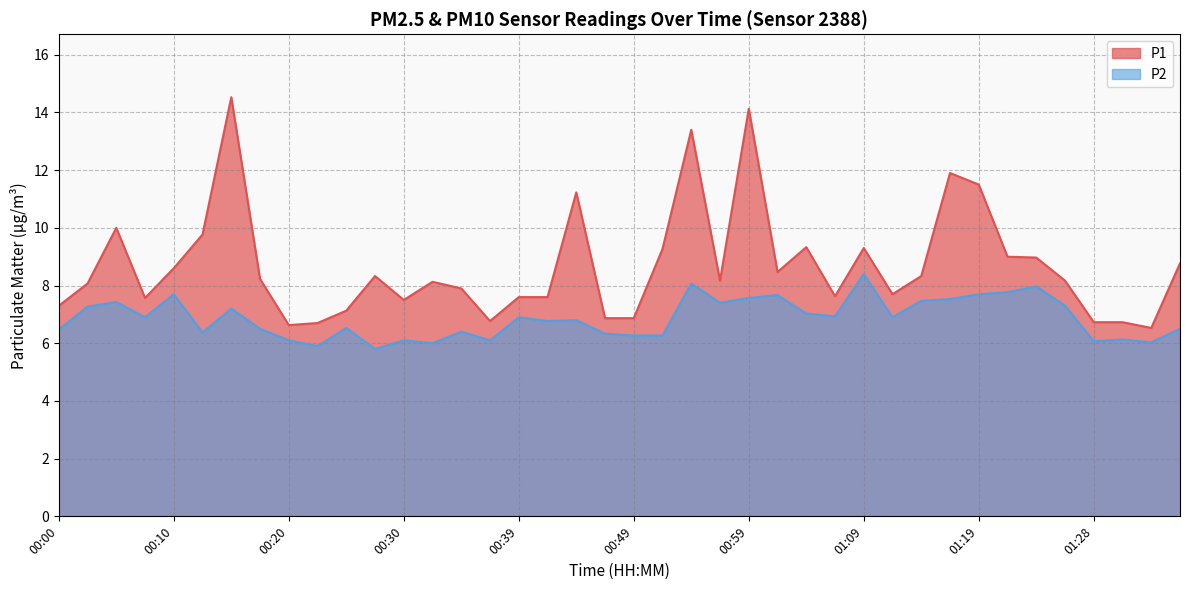

What is the sum of all P1 values?

347.4